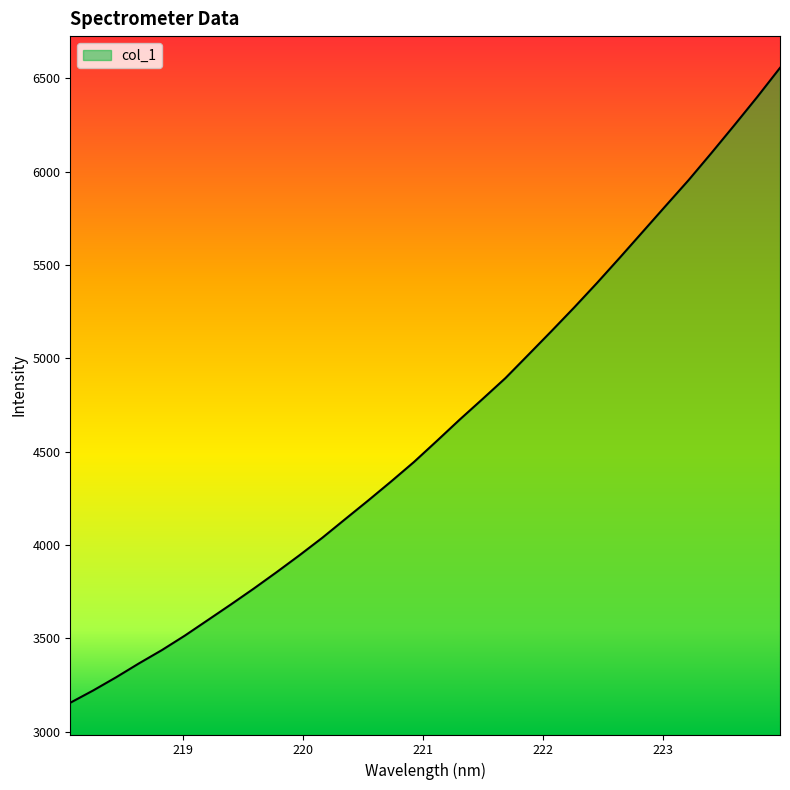

What is the difference between the maximum and minimum values?

3399.6